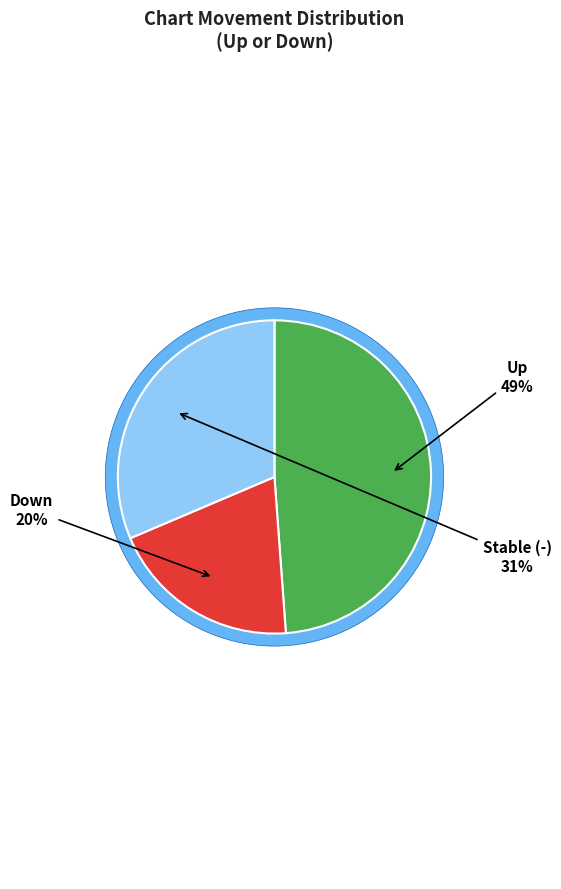

What is the largest slice in the pie chart?

up